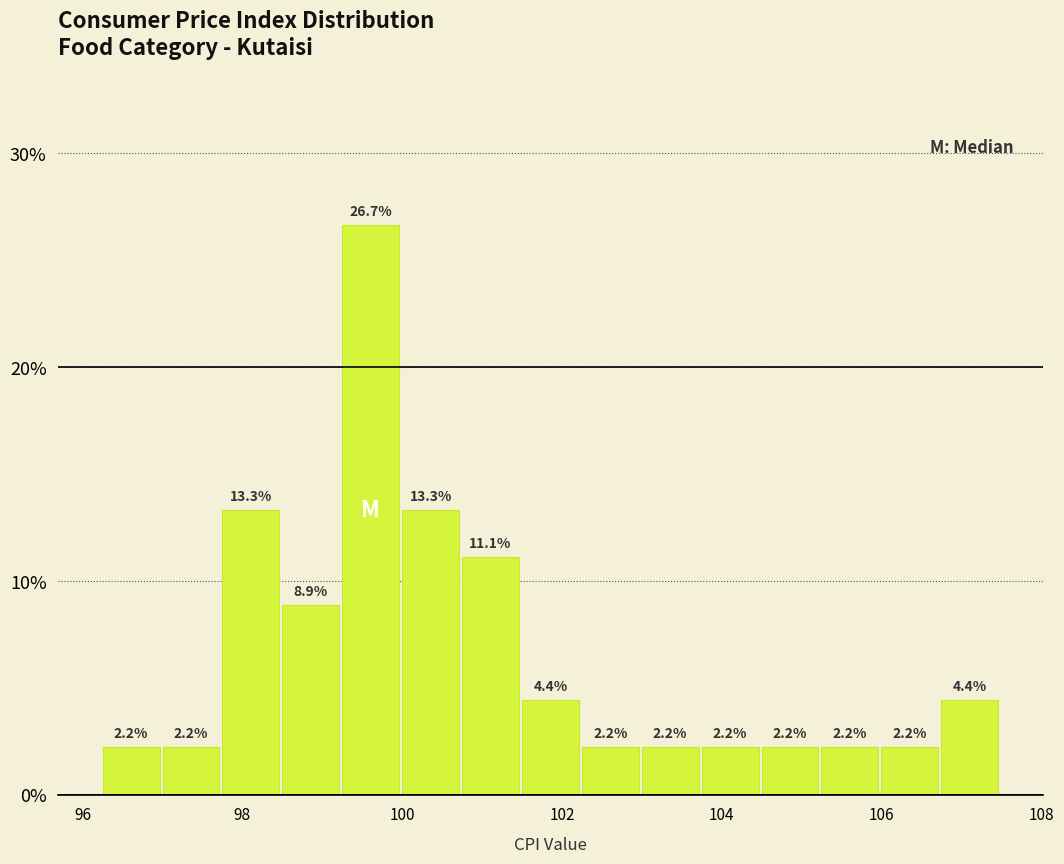

Around what value on the x-axis is the tallest bar? Give the approximate position of its centre, as read against the axis.

99.6